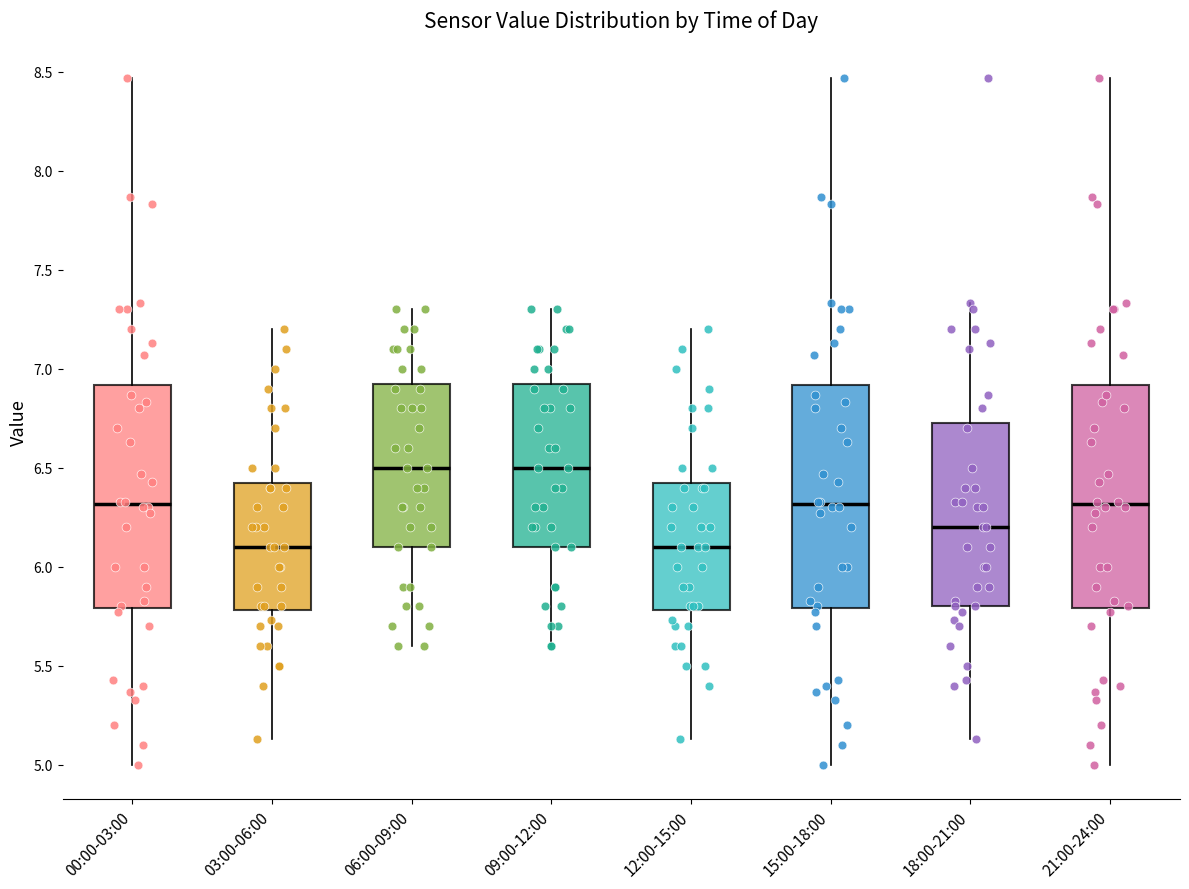

Reading left to right, transcribe this box plot: for each box, give where its median line is, the range the box spans, and where its two whiskers end, as read against the y-axis. The values are not printed on the chart, so give them approximately, as read against the axis.

00:00-03:00: median 6.30, box 5.80 to 6.90, whiskers 5.00 to 8.45
03:00-06:00: median 6.10, box 5.80 to 6.45, whiskers 5.15 to 7.20
06:00-09:00: median 6.50, box 6.10 to 6.95, whiskers 5.60 to 7.30
09:00-12:00: median 6.50, box 6.10 to 6.95, whiskers 5.60 to 7.30
12:00-15:00: median 6.10, box 5.80 to 6.45, whiskers 5.15 to 7.20
15:00-18:00: median 6.30, box 5.80 to 6.90, whiskers 5.00 to 8.45
18:00-21:00: median 6.20, box 5.80 to 6.75, whiskers 5.15 to 7.35
21:00-24:00: median 6.30, box 5.80 to 6.90, whiskers 5.00 to 8.45